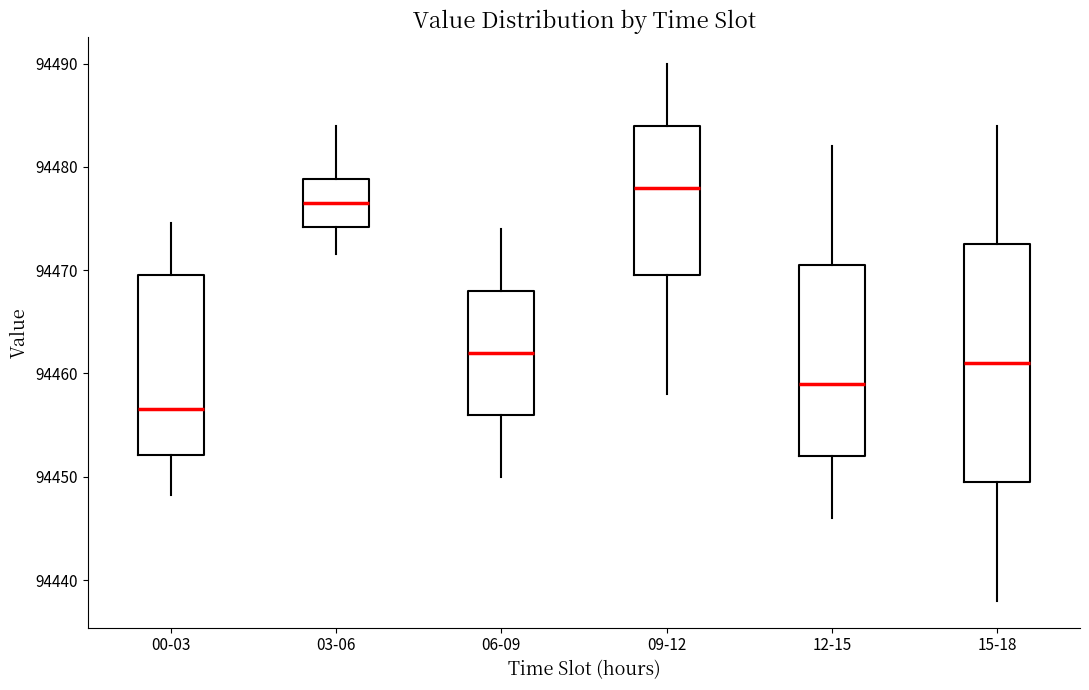

Reading left to right, read every box against the y-axis: the position of its median line, the range the box covers, and the ends of its whiskers. The values are not printed on the chart, so give them approximately, as read against the axis.

00-03: median 94457, box 94452 to 94470, whiskers 94448 to 94475
03-06: median 94477, box 94474 to 94479, whiskers 94472 to 94484
06-09: median 94462, box 94456 to 94468, whiskers 94450 to 94474
09-12: median 94478, box 94470 to 94484, whiskers 94458 to 94490
12-15: median 94459, box 94452 to 94471, whiskers 94446 to 94482
15-18: median 94461, box 94450 to 94473, whiskers 94438 to 94484